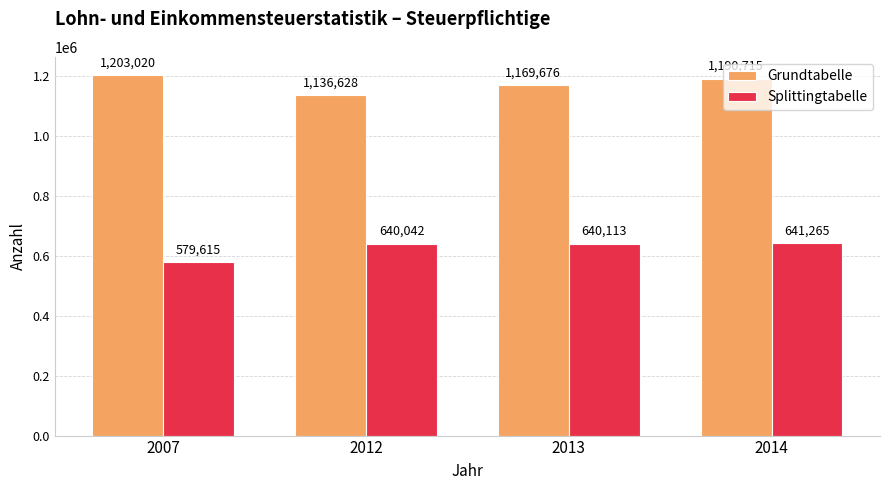

What is the difference between the highest and lowest values at 2014?

549450